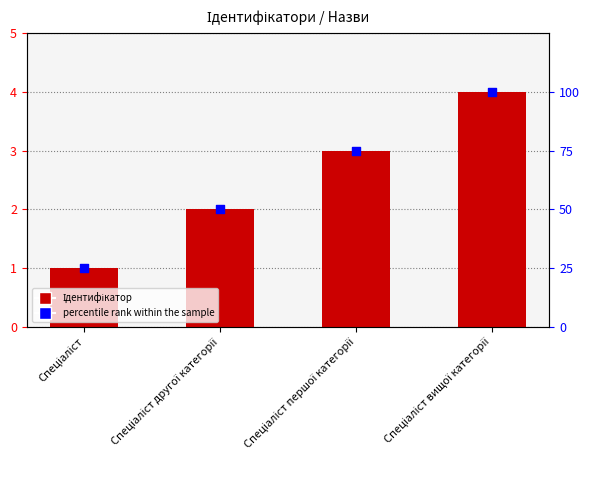

At which category is the sum across all series the highest?

Спеціаліст вищої категорії